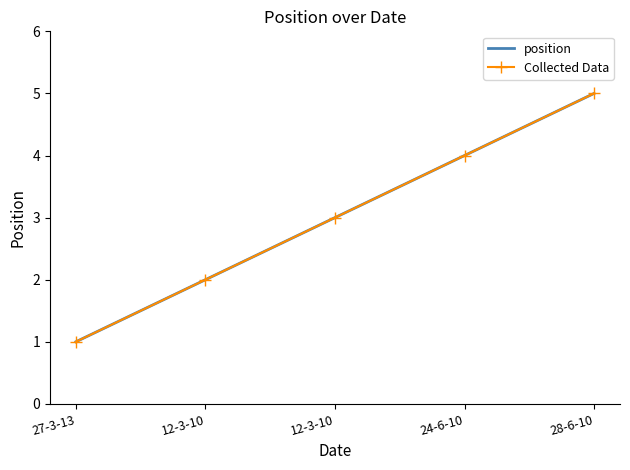

What is the lowest value of the Collected Data series?

1